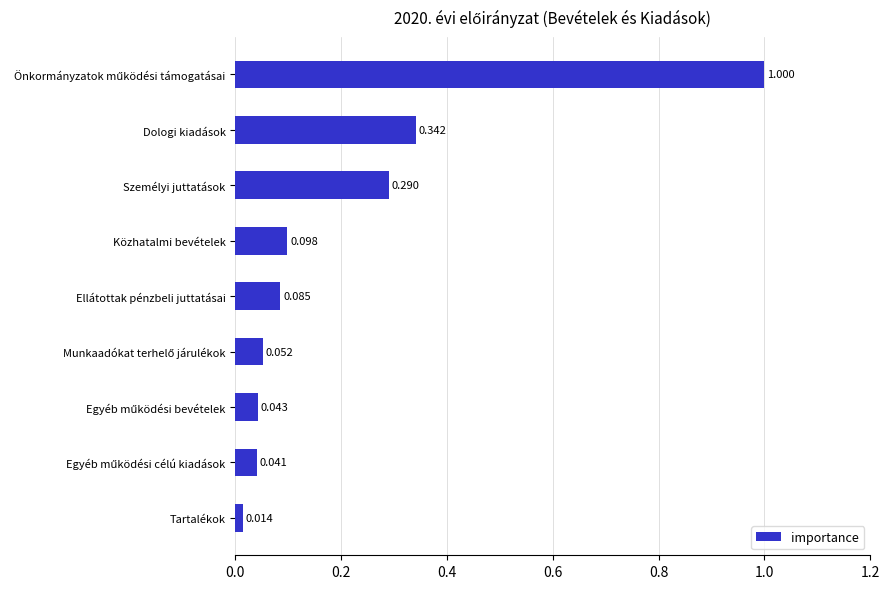

What is the label of the 3rd bar from the top?

Személyi juttatások